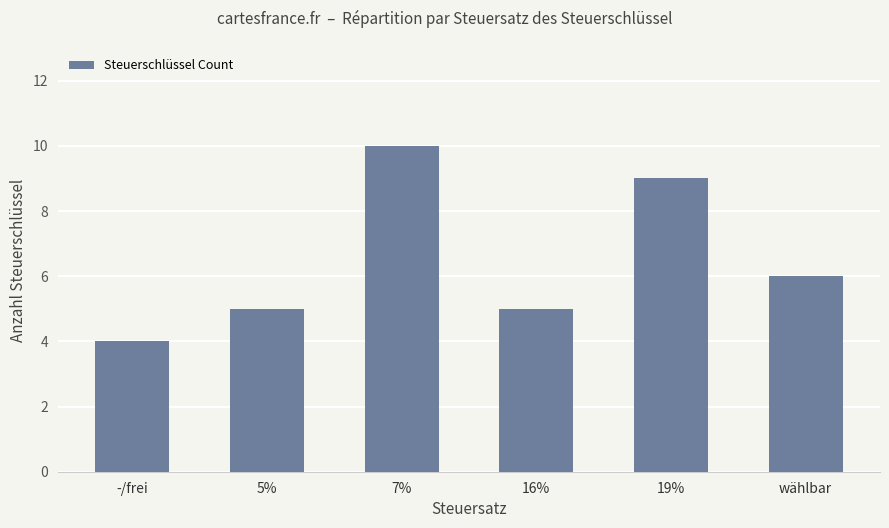

What is the ratio of the value at -/frei to the value at wählbar?

0.7